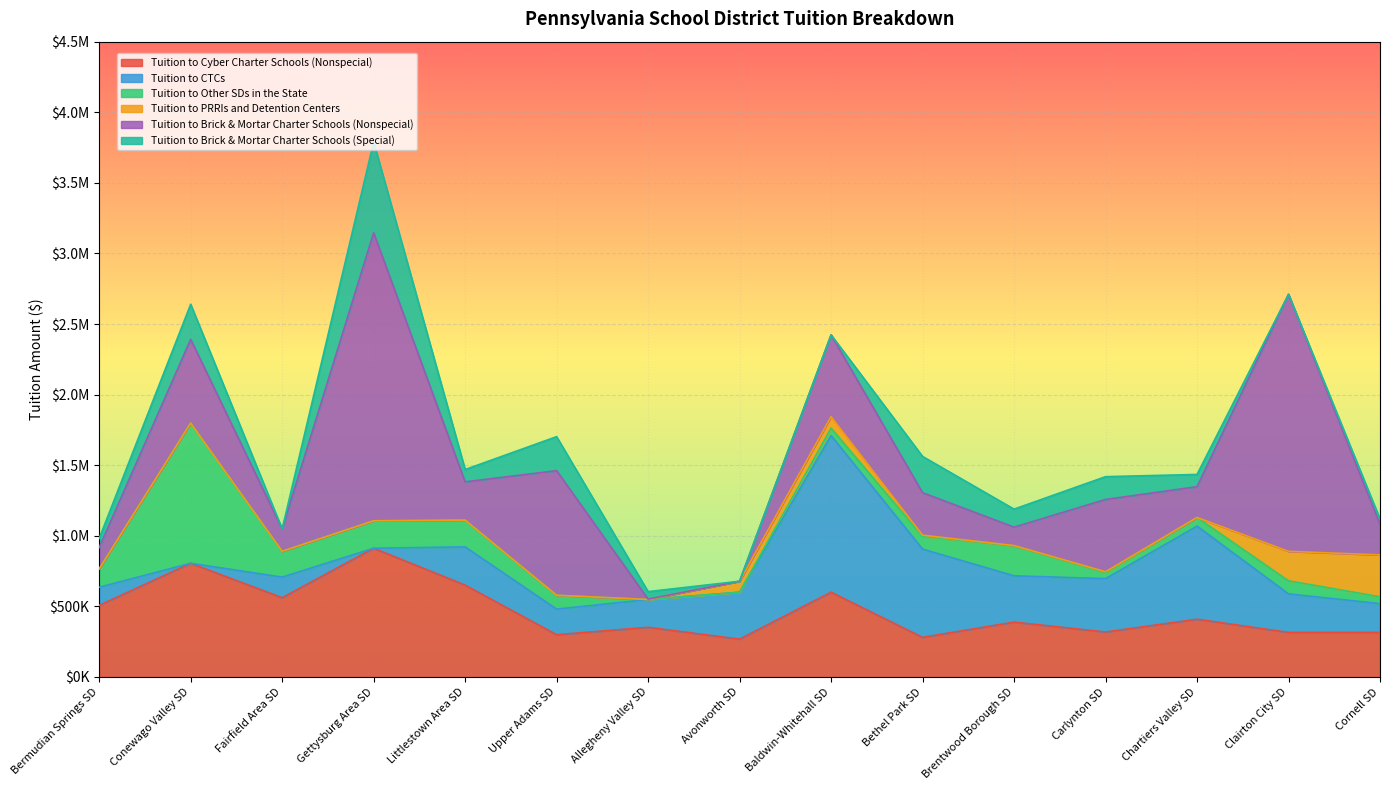

Rank the series by their maximum value, from highest to lowest.

Tuition to Brick & Mortar Charter Schools (Nonspecial), Tuition to CTCs, Tuition to Other SDs in the State, Tuition to Cyber Charter Schools (Nonspecial), Tuition to Brick & Mortar Charter Schools (Special), Tuition to PRRIs and Detention Centers